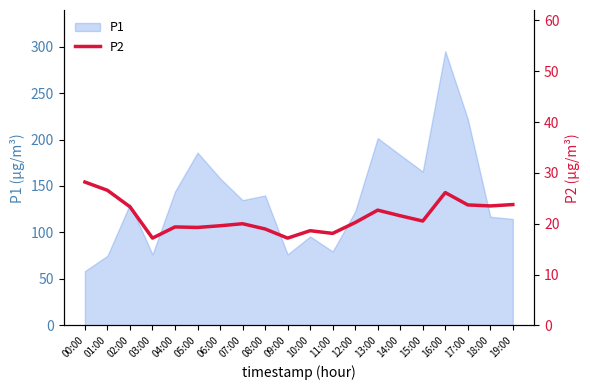

What value does the data have at 13:00?

22.7